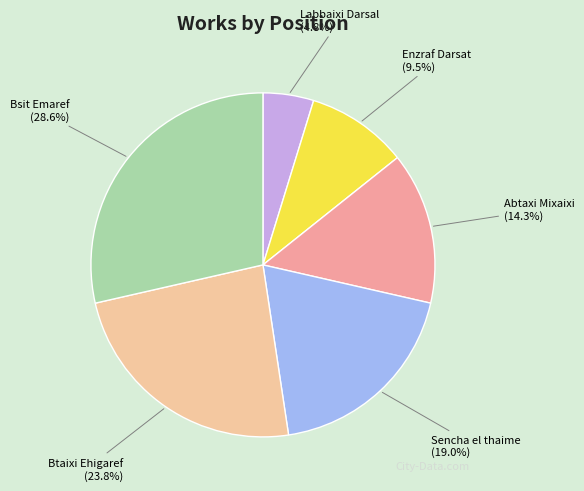

Approximately how many times larger is the value at Bsit Emaref compared to Sencha el thaime?

1.5